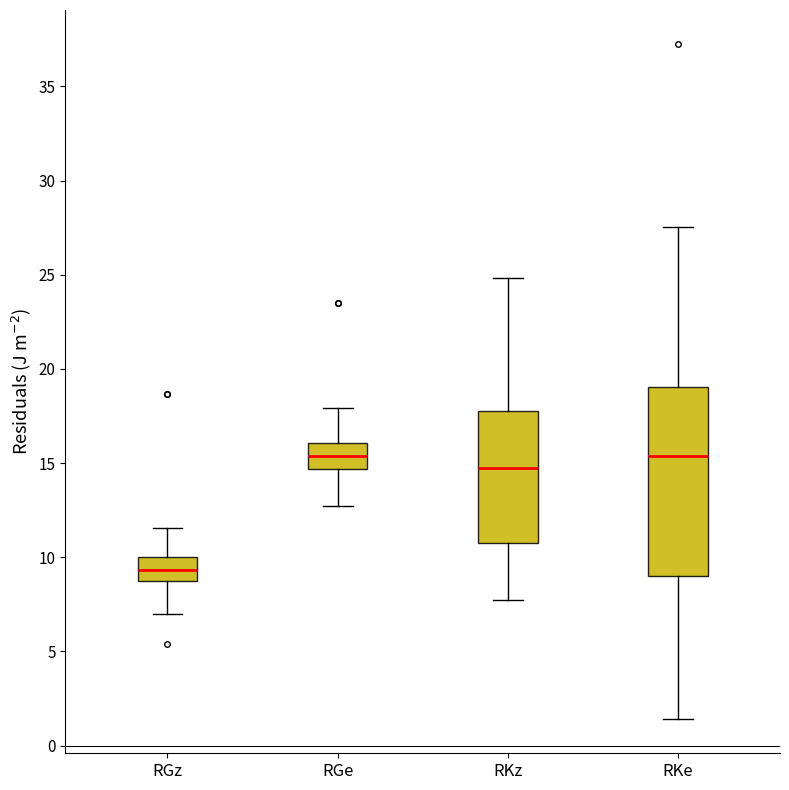

Reading left to right, transcribe this box plot: for each box, give where its median line is, the range the box spans, and where its two whiskers end, as read against the y-axis. The values are not printed on the chart, so give them approximately, as read against the axis.

RGz: median 9.5, box 8.5 to 10.0, whiskers 7.0 to 11.5
RGe: median 15.5, box 14.5 to 16.0, whiskers 12.5 to 18.0
RKz: median 14.5, box 11.0 to 17.5, whiskers 7.5 to 25.0
RKe: median 15.5, box 9.0 to 19.0, whiskers 1.5 to 27.5